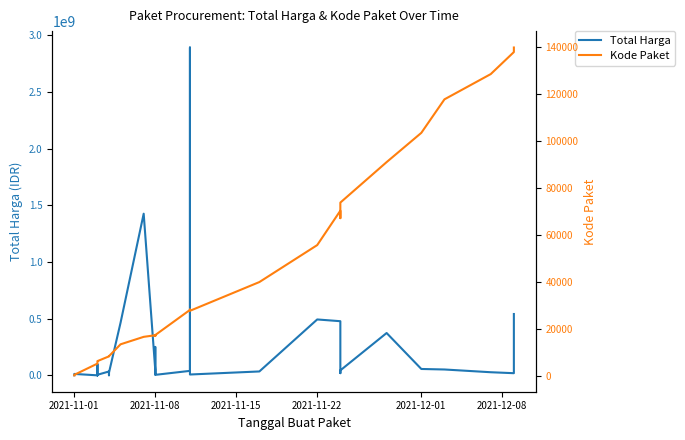

List the series in order of their peak value, lowest first.

Kode Paket, Total Harga